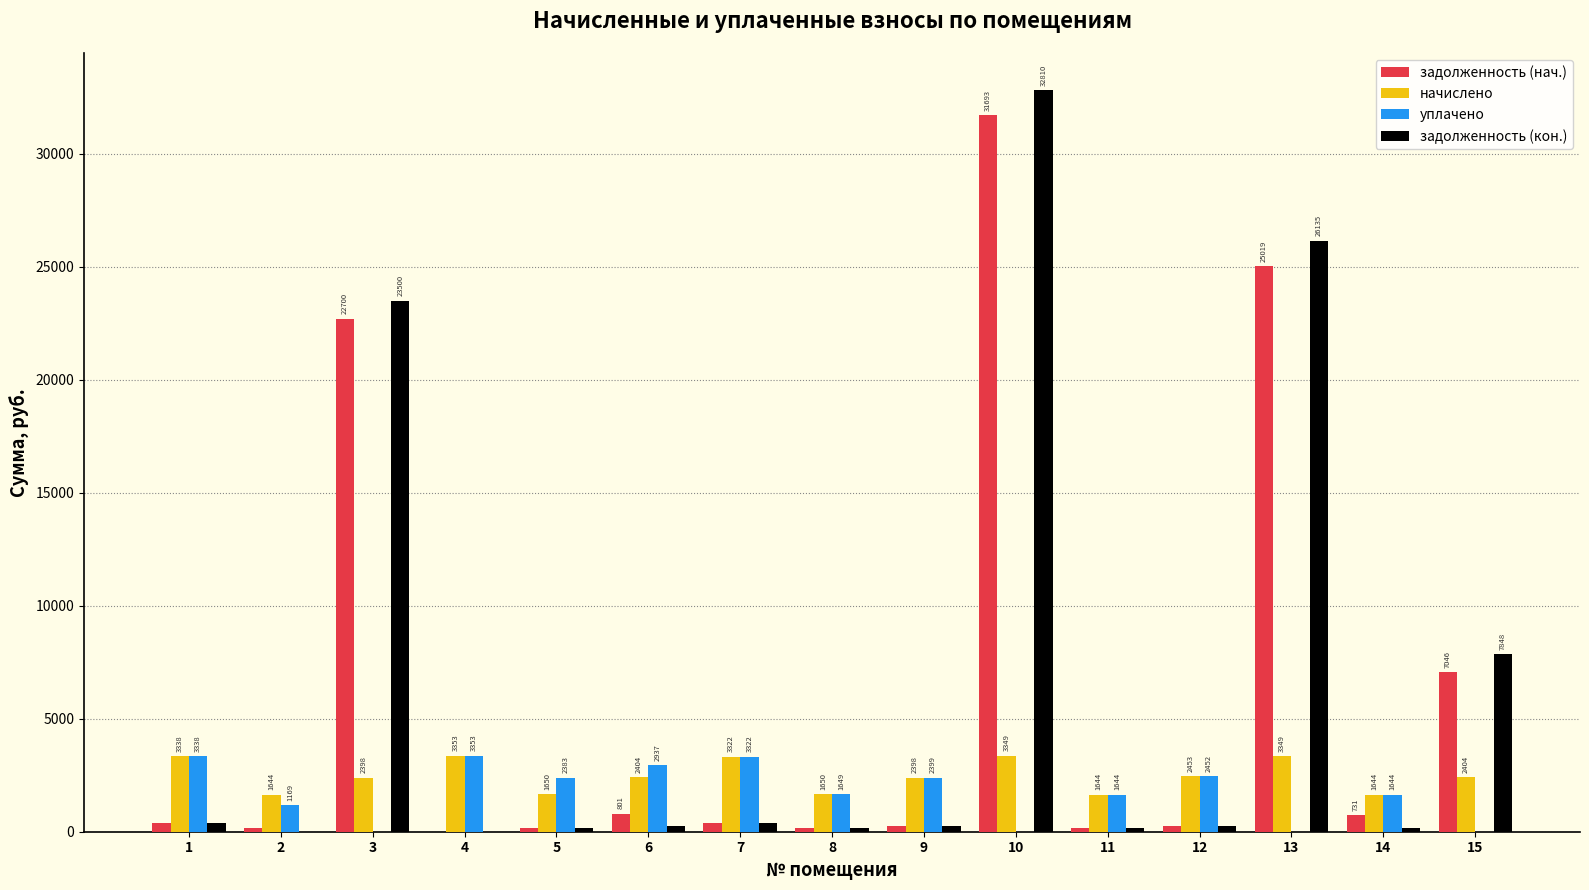

At which label does задолженность (кон.) reach its peak?

10